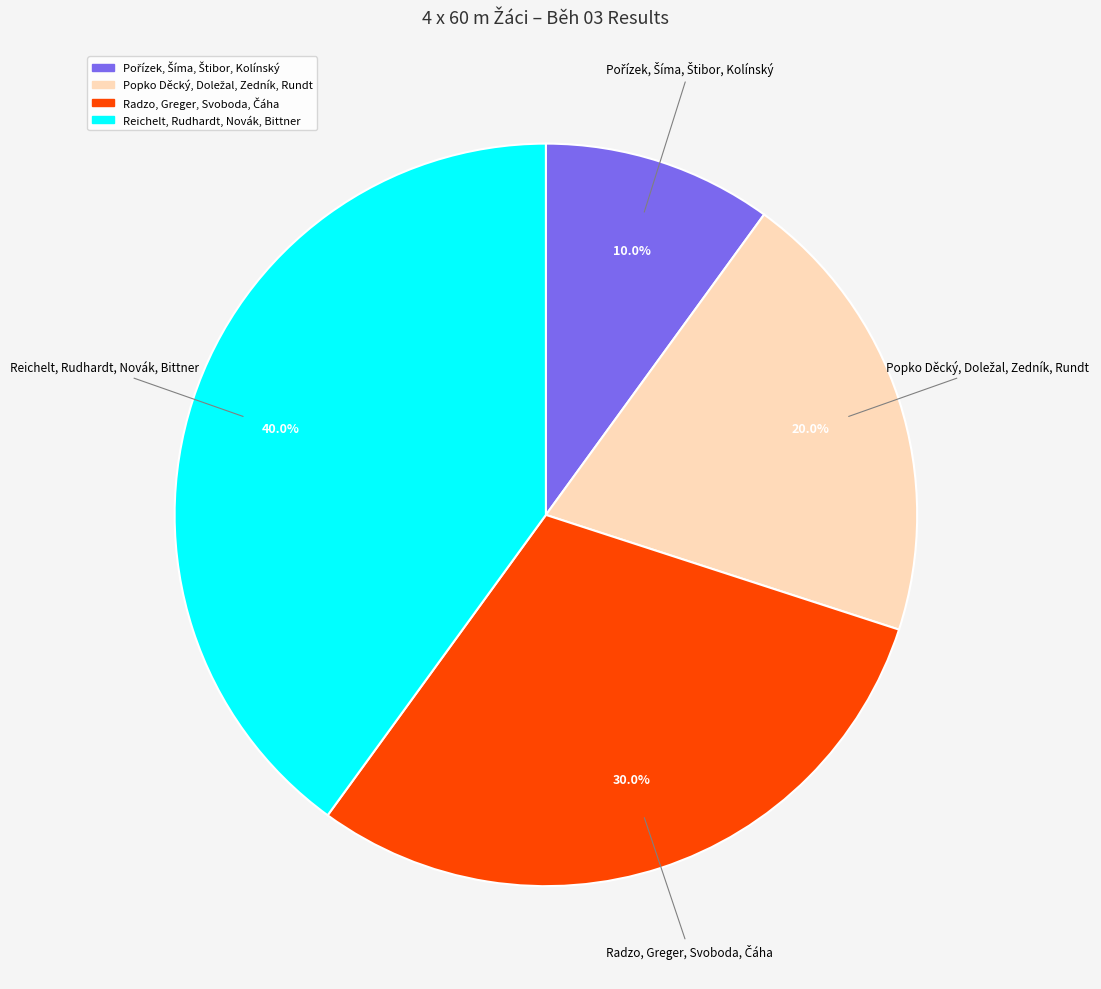

To the nearest percent, what portion does Reichelt, Rudhardt, Novák, Bittner represent?

40%